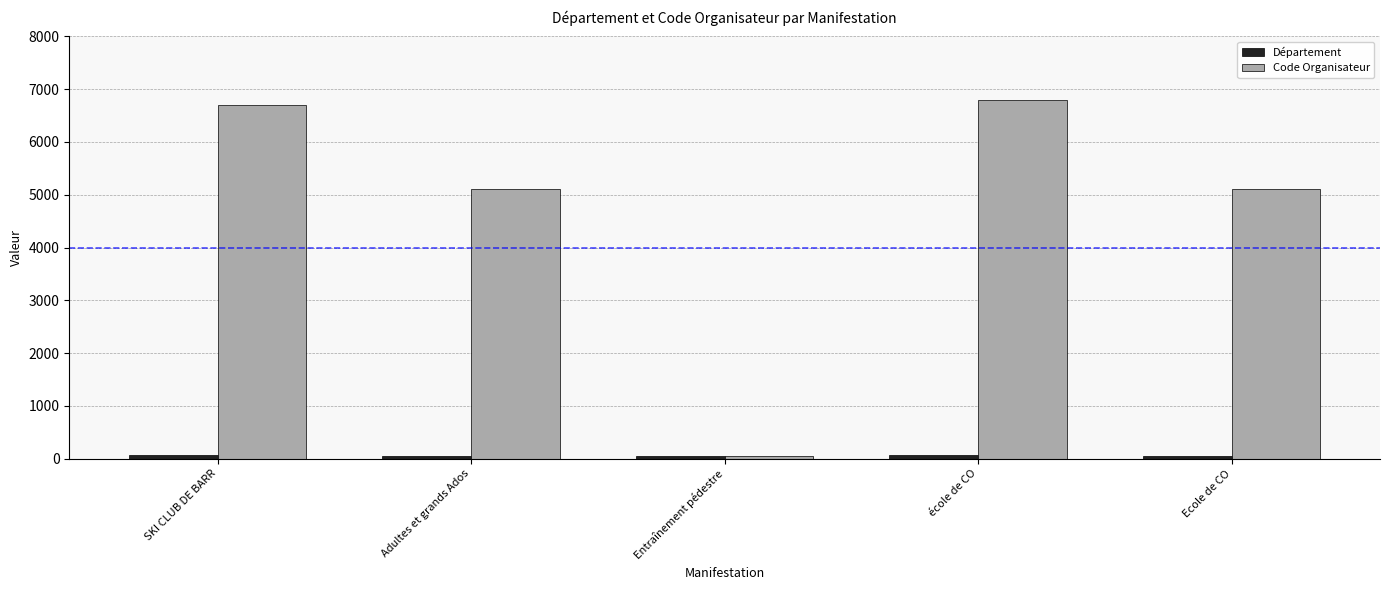

What is the maximum value for Code Organisateur?

6803